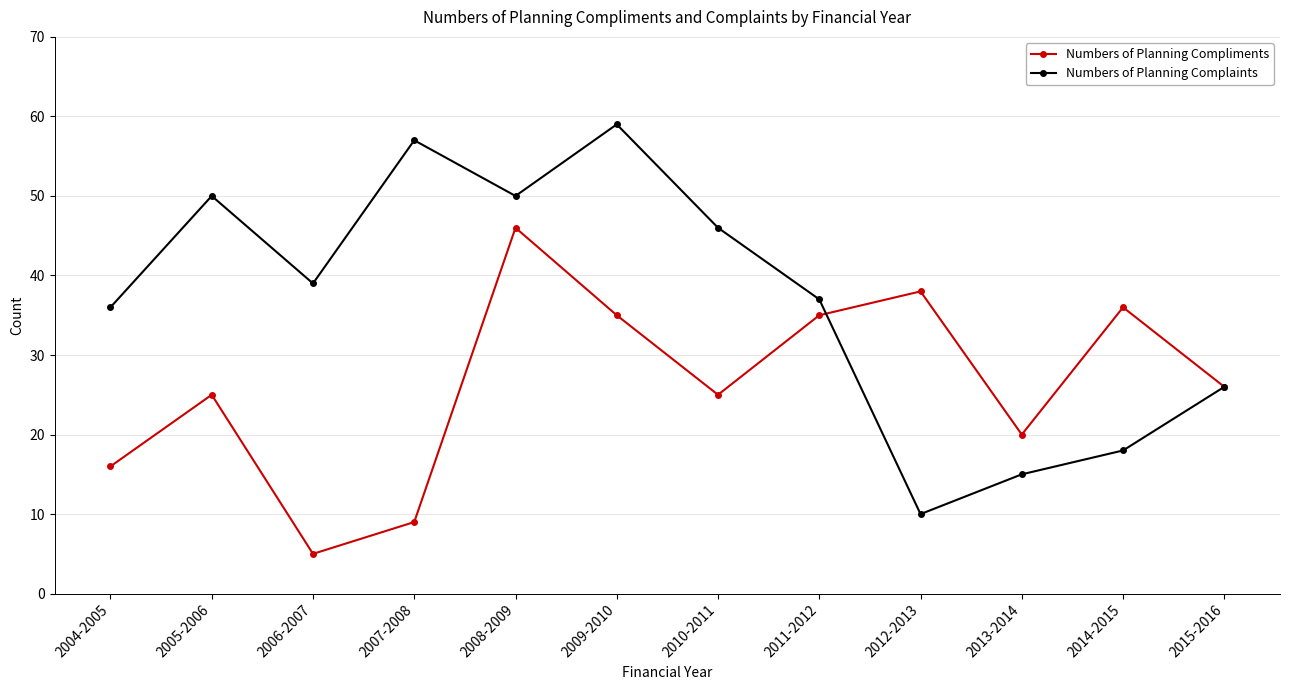

Which series has the largest total across all categories?

Numbers of Planning Complaints